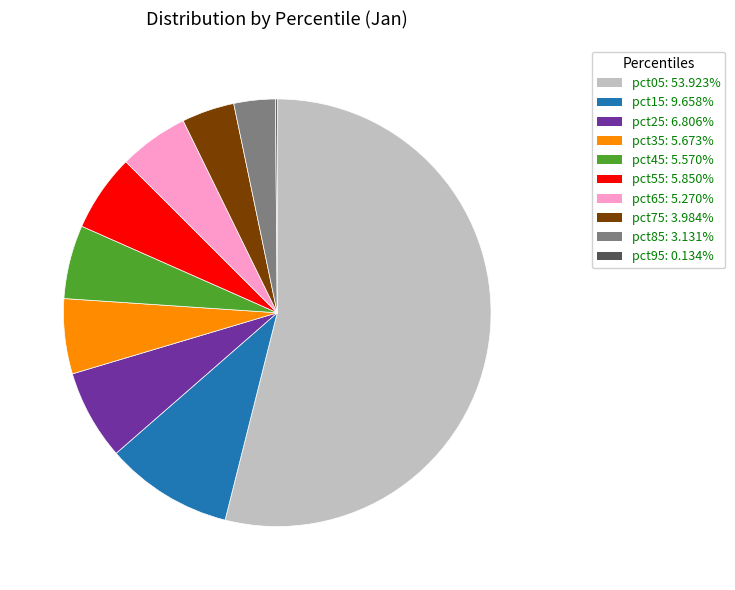

Combined, do pct55 and pct35 account for over 50%?

No